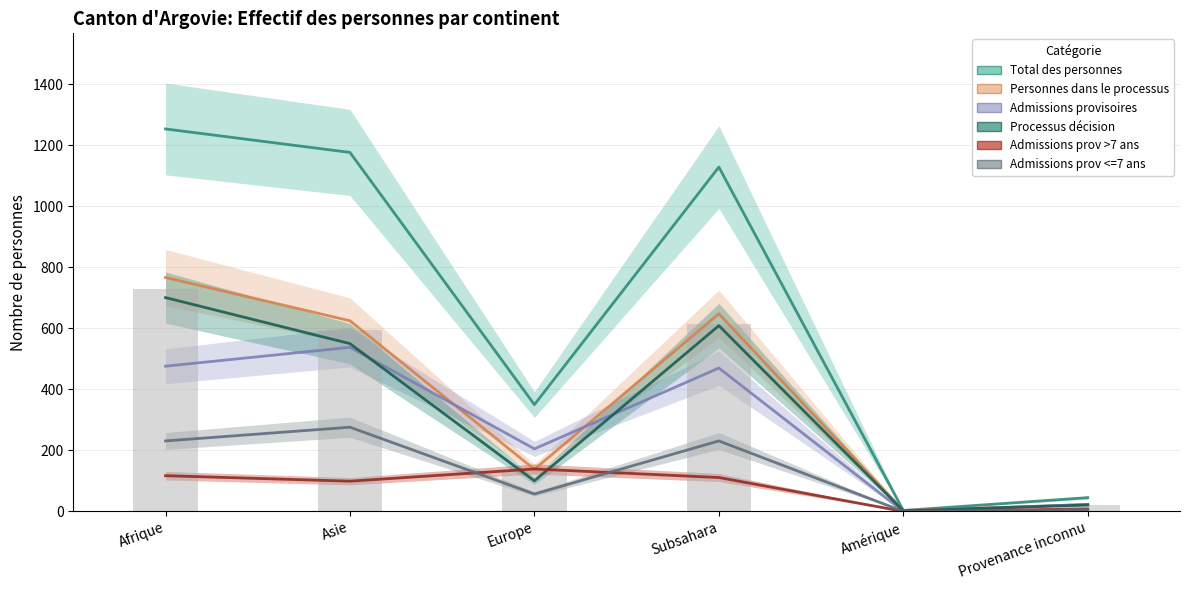

True or false: Personnes dans le processus has a value of 351 at Subsahara.

False